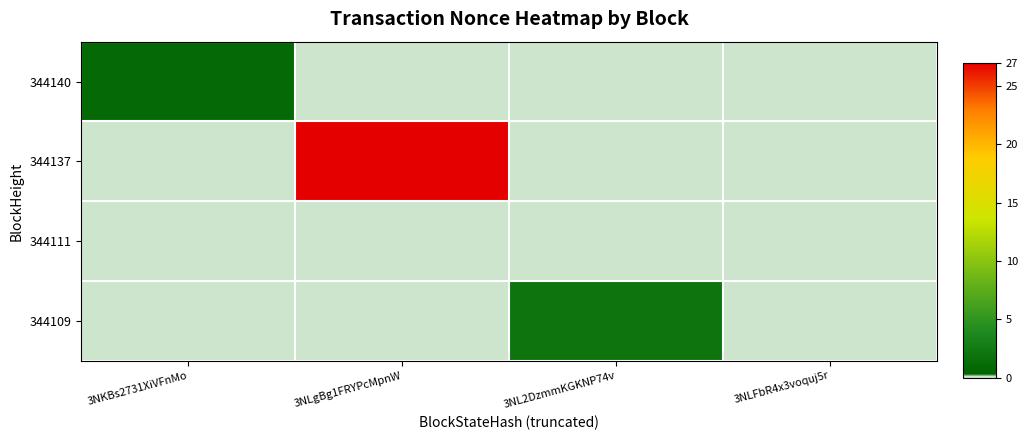

Reading right to left, transcribe all the data shown in this chart.

344140: 3NLFbR4x3voquj5r=0	3NL2DzmmKGKNP74v=0	3NLgBg1FRYPcMpnW=0	3NKBs2731XiVFnMo=1
344137: 3NLFbR4x3voquj5r=0	3NL2DzmmKGKNP74v=0	3NLgBg1FRYPcMpnW=27	3NKBs2731XiVFnMo=0
344111: 3NLFbR4x3voquj5r=0	3NL2DzmmKGKNP74v=0	3NLgBg1FRYPcMpnW=0	3NKBs2731XiVFnMo=0
344109: 3NLFbR4x3voquj5r=0	3NL2DzmmKGKNP74v=2	3NLgBg1FRYPcMpnW=0	3NKBs2731XiVFnMo=0